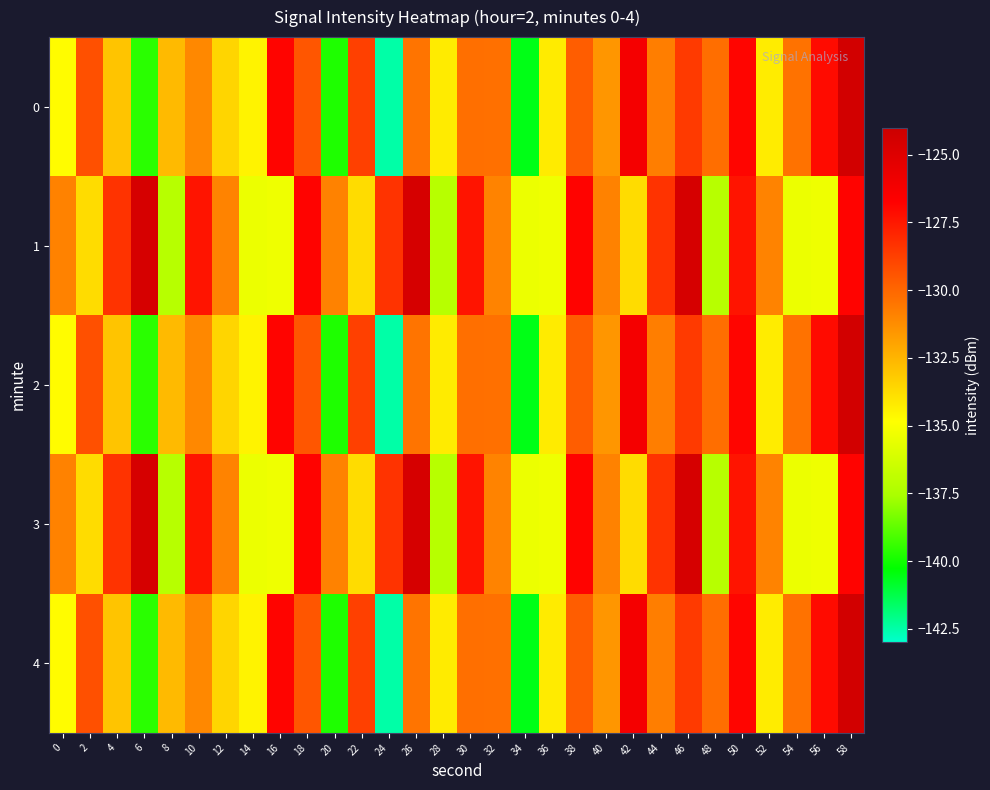

What is the smallest value displayed?

-142.5